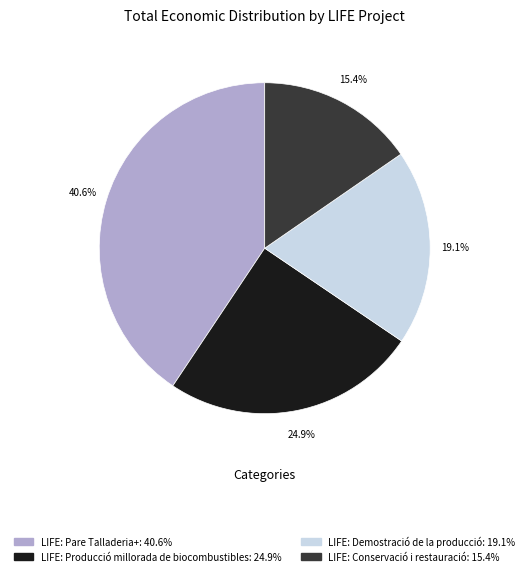

Which category has the smallest portion of the pie?

LIFE: Conservació i restauració